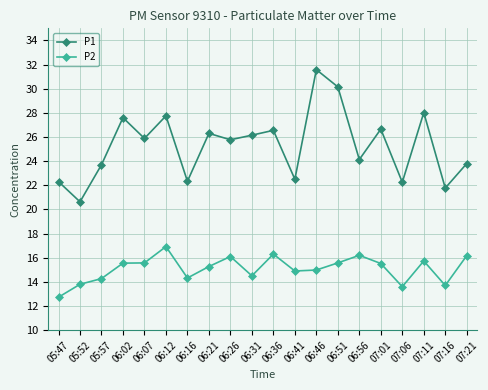

What is the average value of the P1 series?

25.3